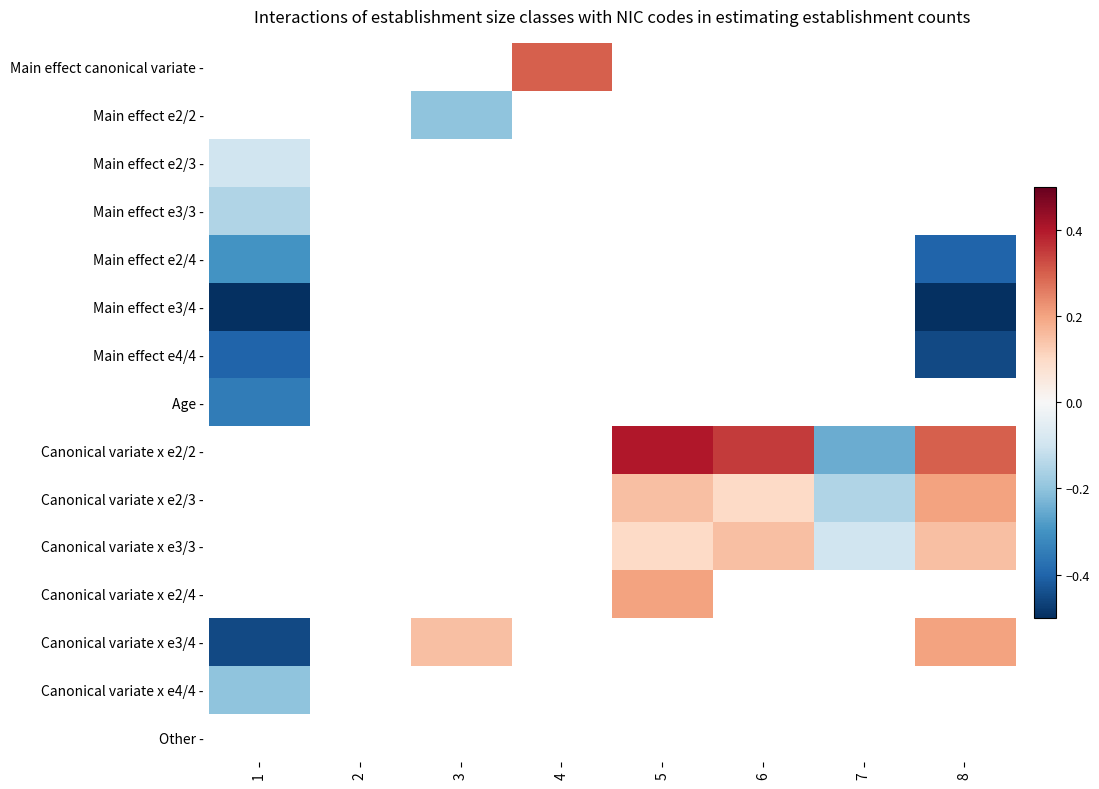

At how many categories does at least one series exceed 0?

5